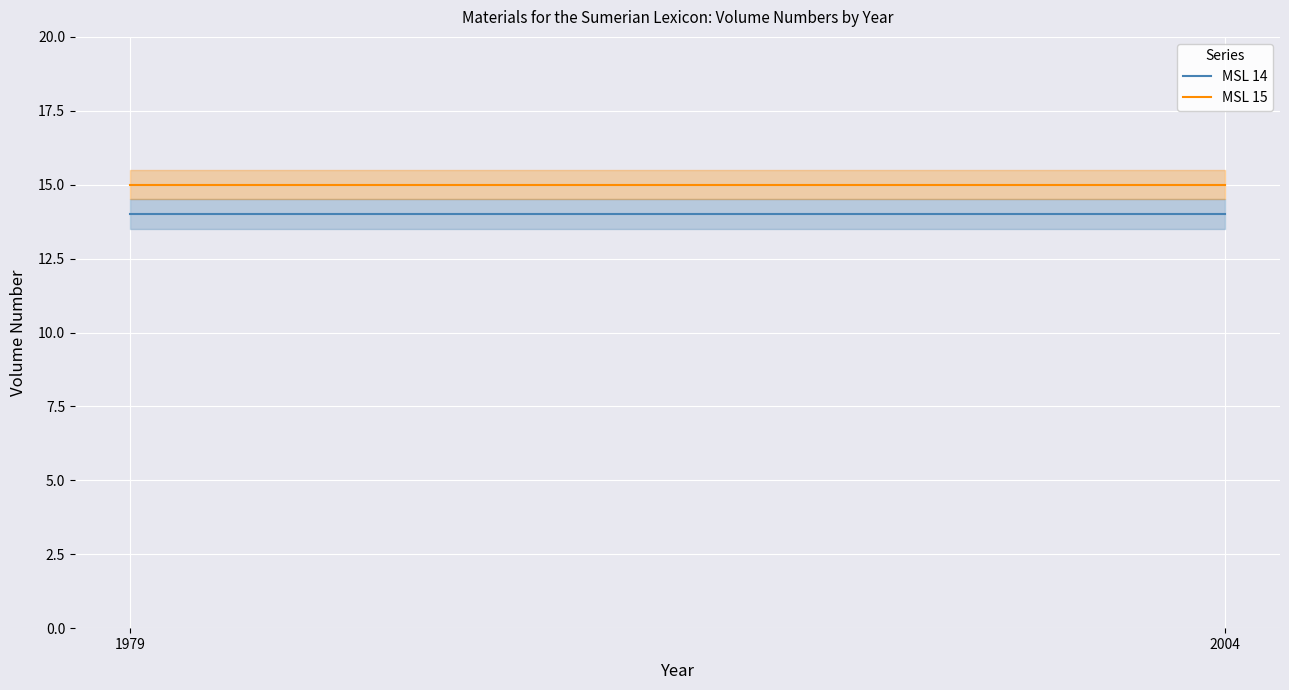

Is it true that MSL 15 equals 4 at 2004?

False